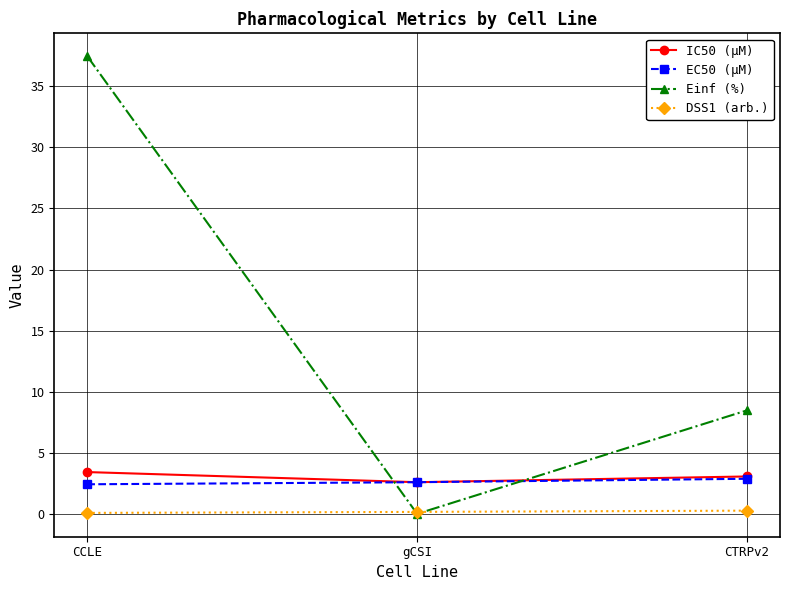

Is this an area chart (filled region under the line)?

No